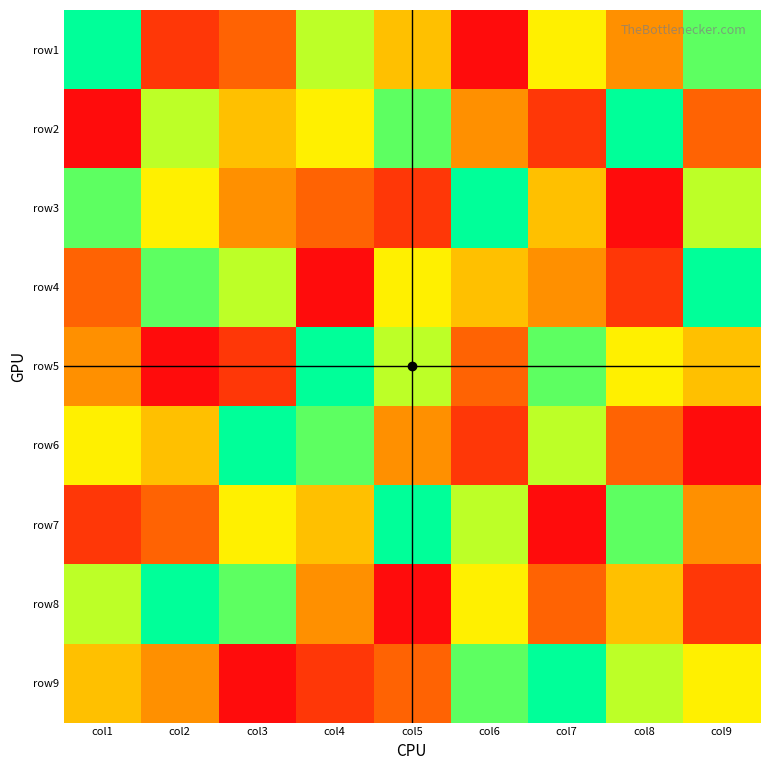

List the series in order of their peak value, lowest first.

row1, row2, row3, row4, row5, row6, row7, row8, row9